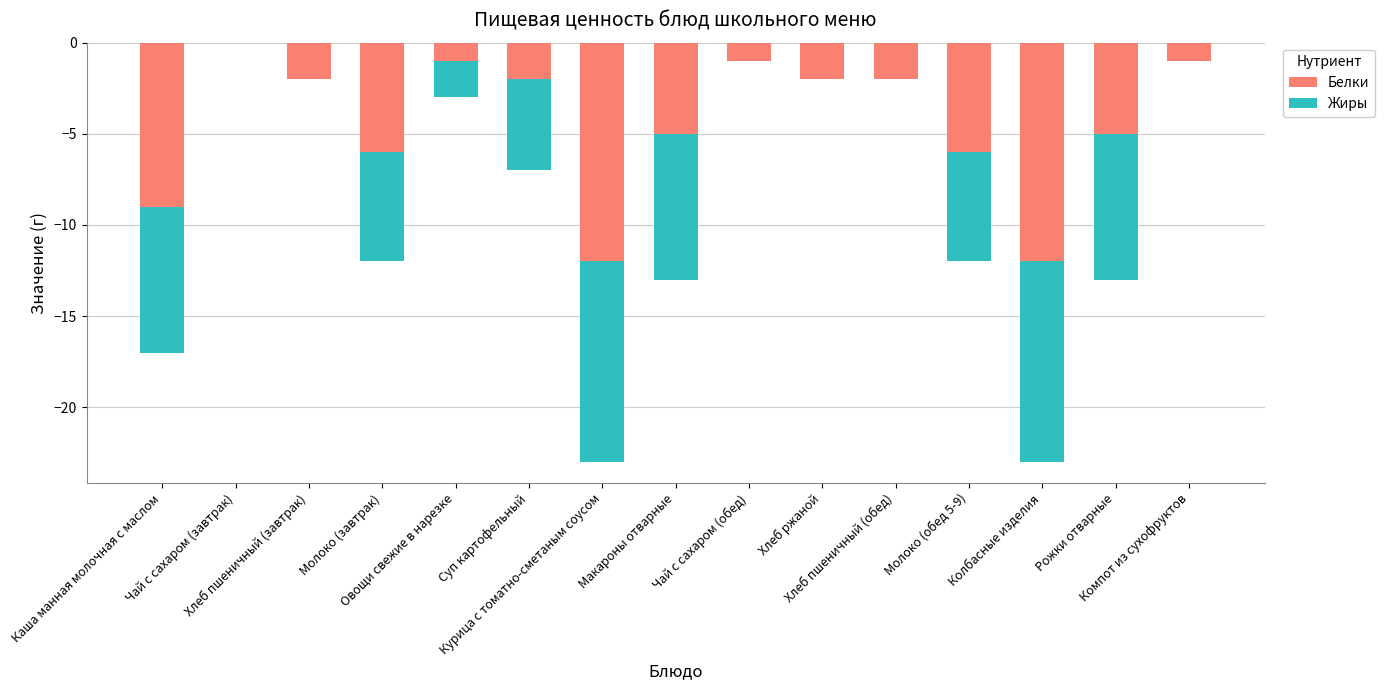

Which category has the lowest value across all series?

Курица с томатно-сметаным соусом